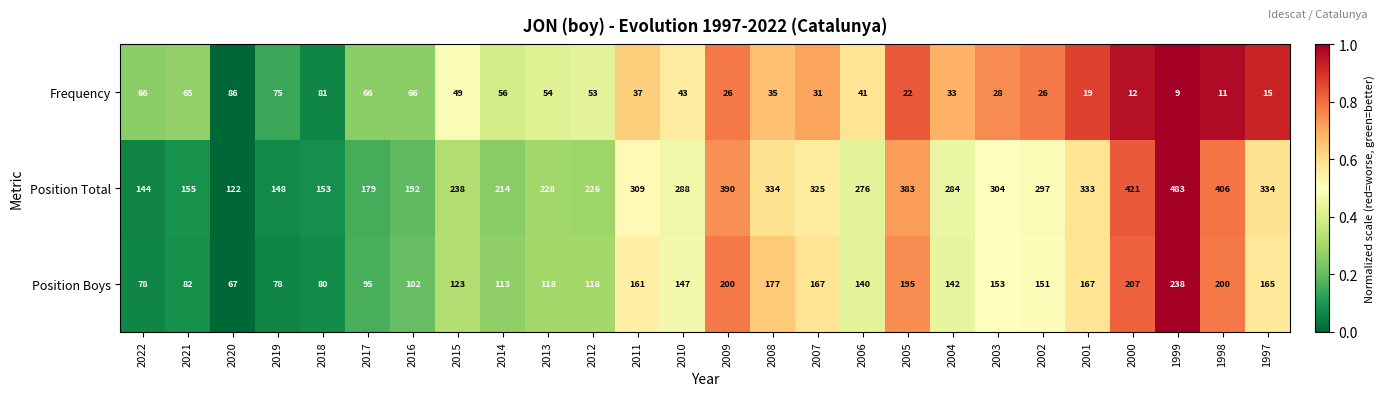

Which series has the widest spread of values?

Position Total